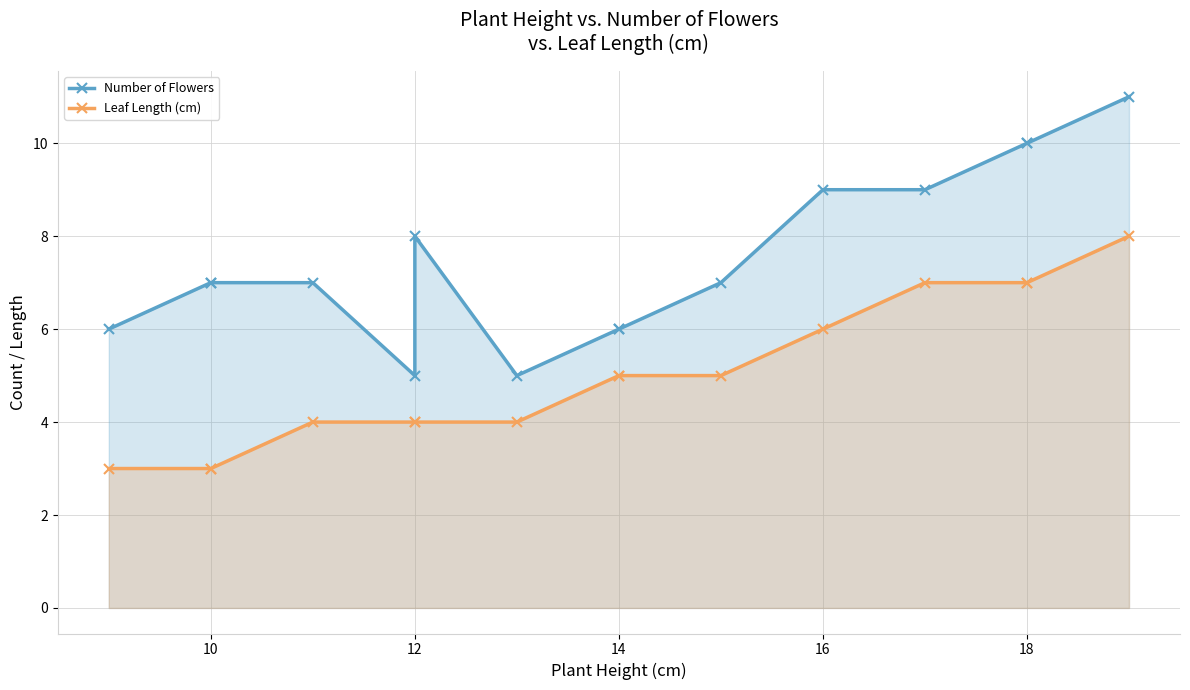

True or false: Leaf Length (cm) and Number of Flowers intersect in this chart.

False